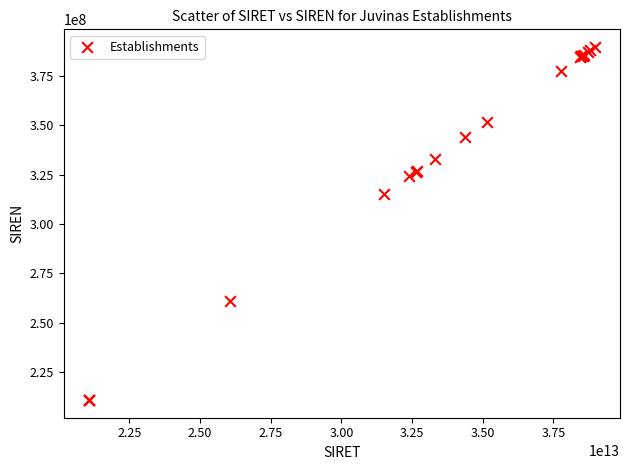

What Y value in the scatter plot is closest to 300170973?

315135335